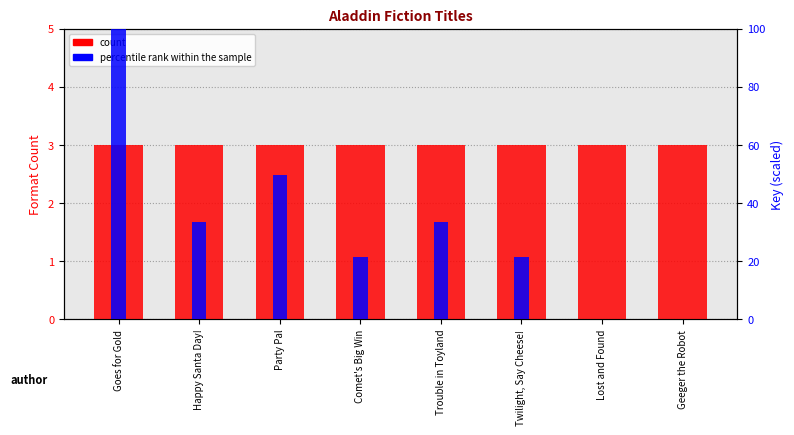

What position from the left is Geeger the Robot?

8